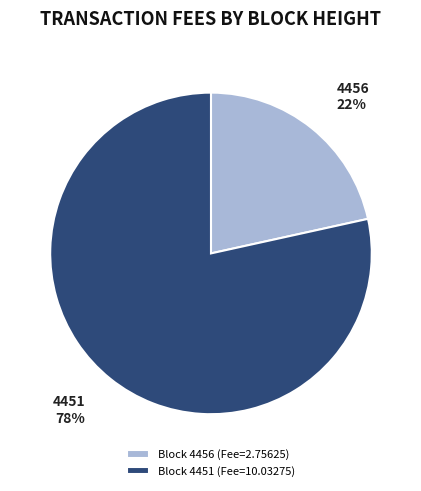

Is the sum of 4451 and 4456 greater than half?

Yes